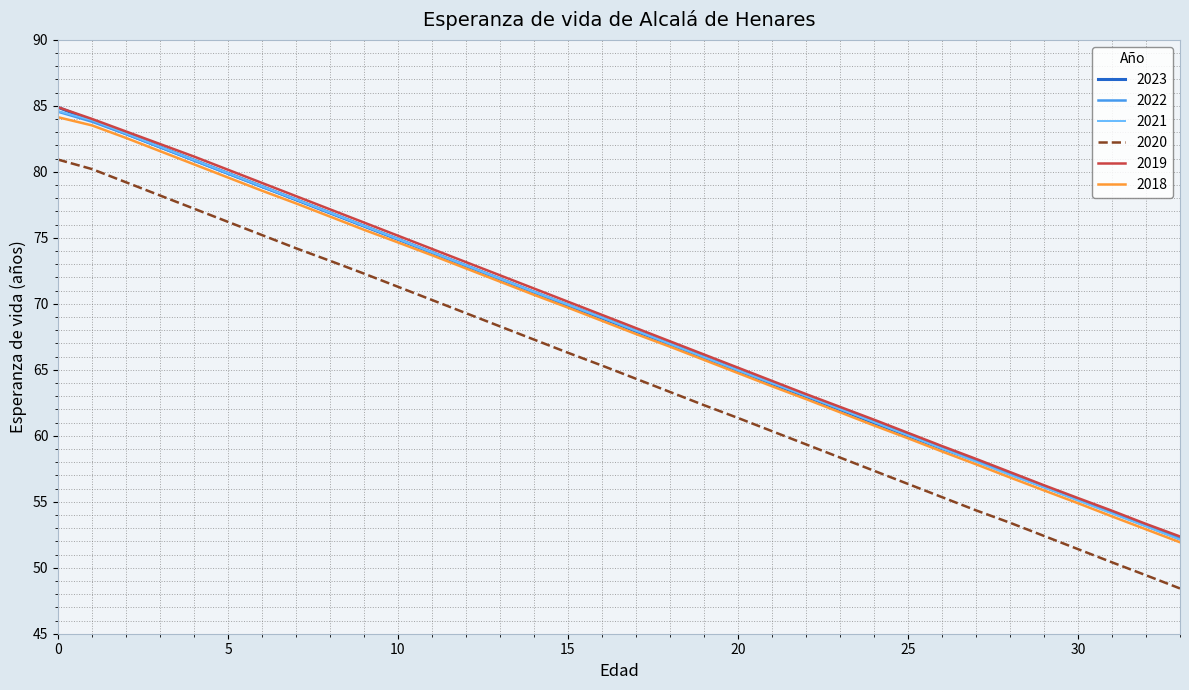

Does the chart display data point markers on the line(s)?

No